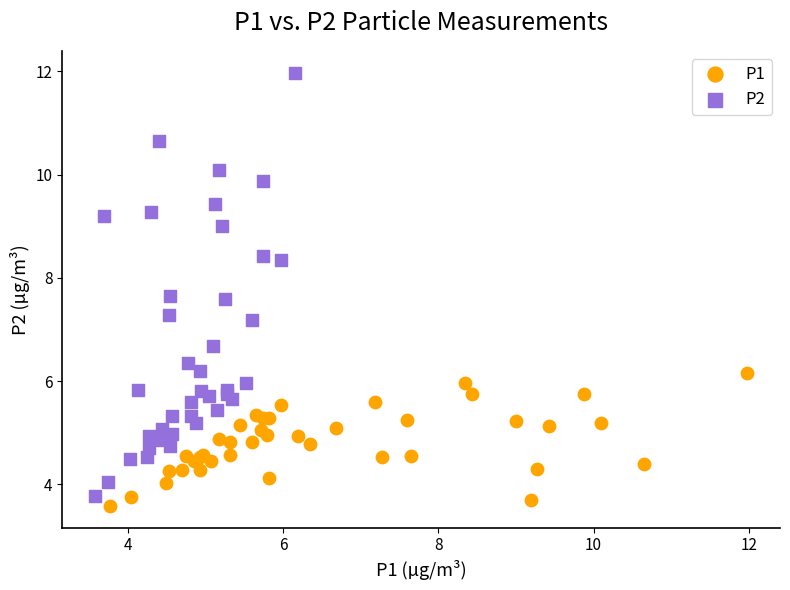

Which series contains the highest Y value?

P2